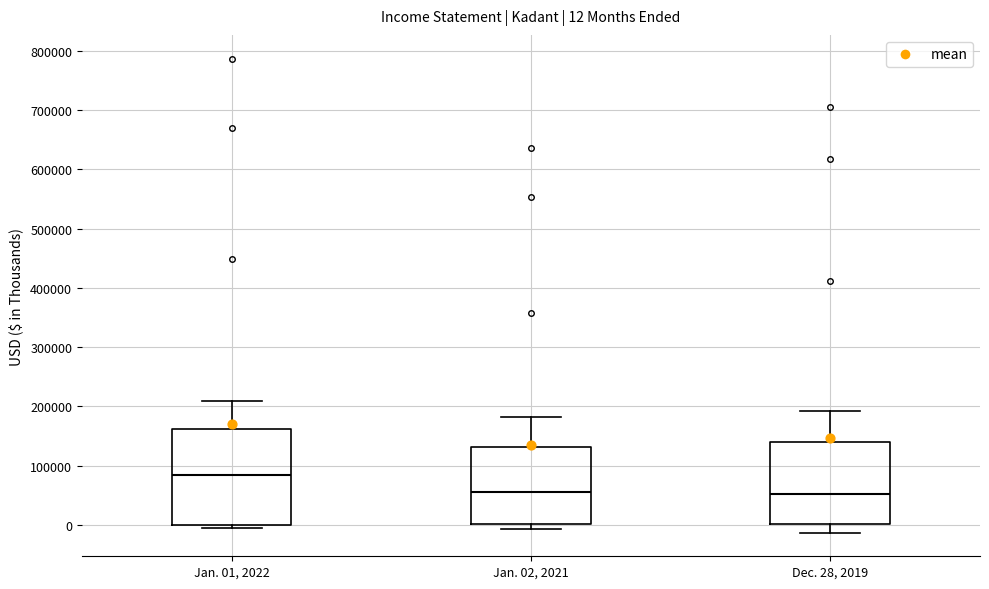

Comparing the boxes themselves (not the whiskers), which one is the tallest?

Jan. 01, 2022